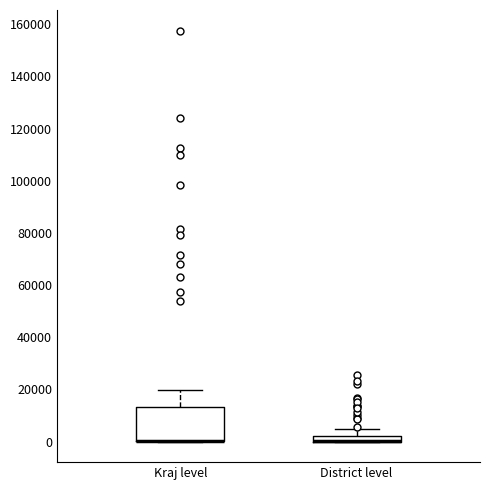

Where is the upper edge of the box for Kraj level on the y-axis? The values are not printed on the chart, so give them approximately, as read against the axis.

14000